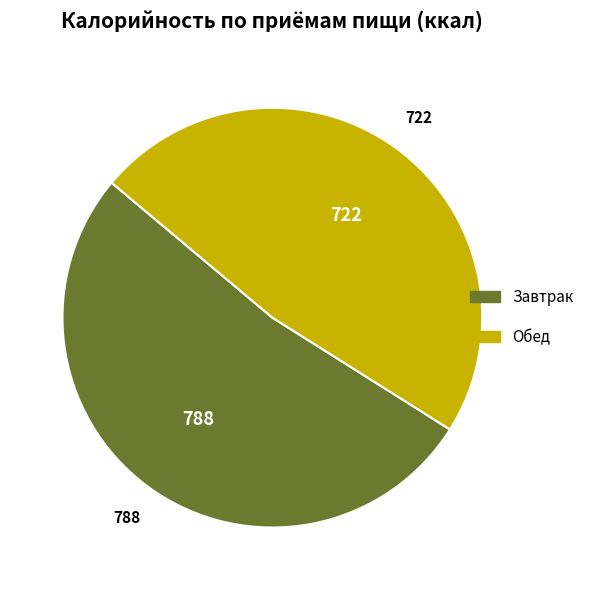

Is there a majority slice in this chart?

Yes